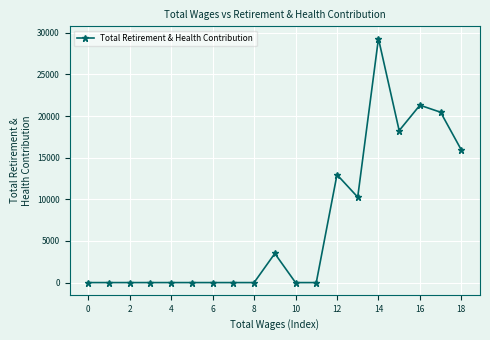

Reading left to right, extract all data points from this chart.

0	0	0	0	0	0	0	0	0	3494	0	0	12963	10266	29320	18258	21311	20466	15931